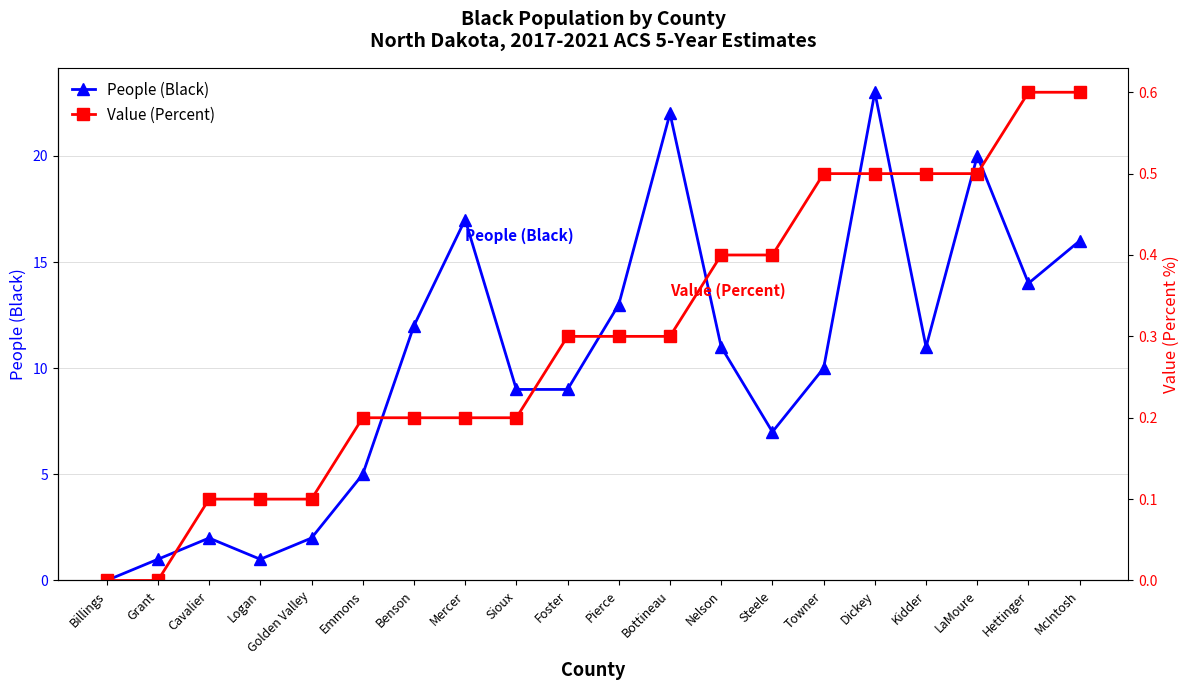

At how many categories does at least one series exceed 8?

13